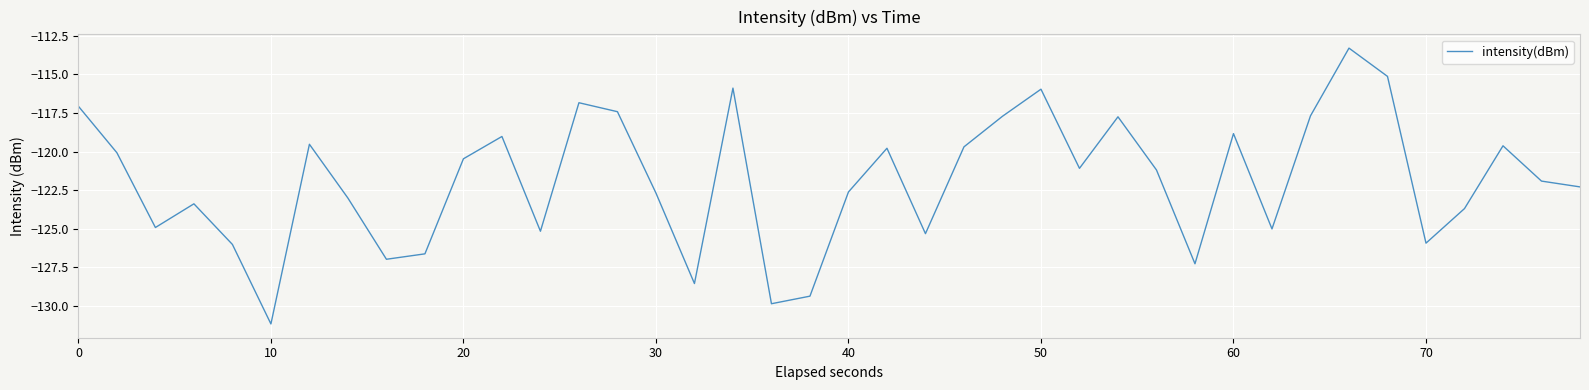

What is the difference between the maximum and minimum values?

17.9